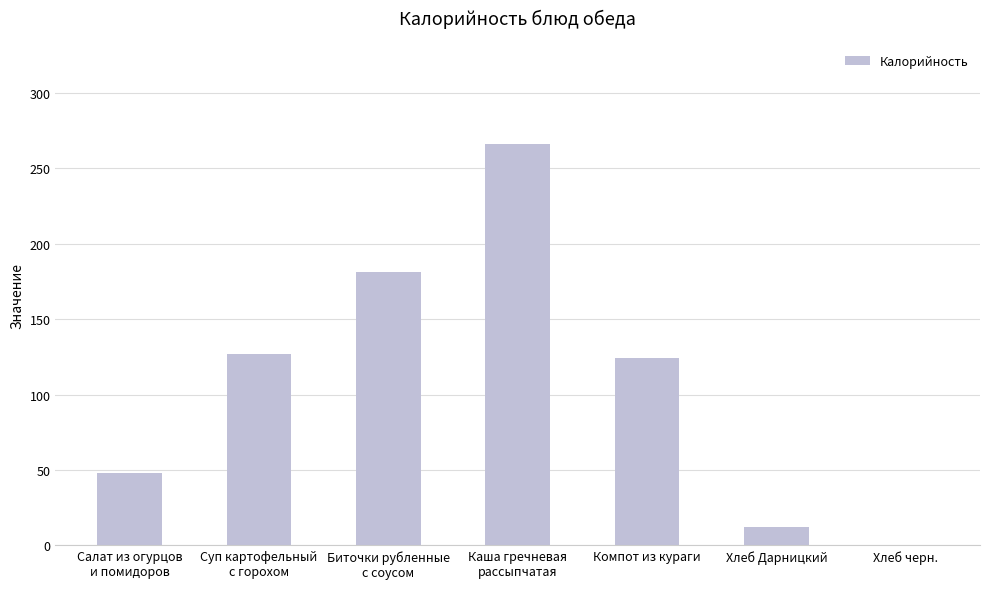

The value at Компот из кураги is 124. True or false?

True